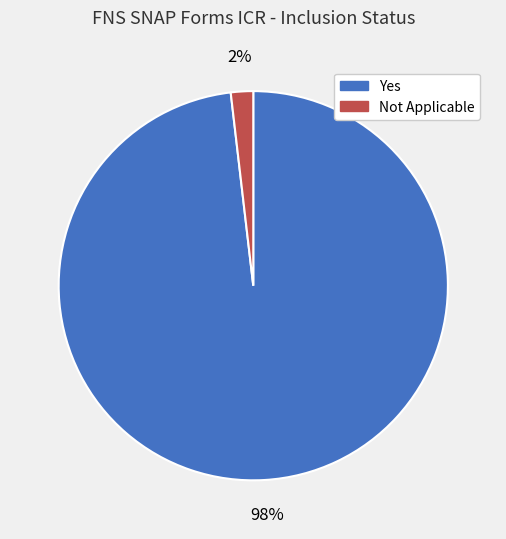

Is it true that Yes is 91% of the pie?

False